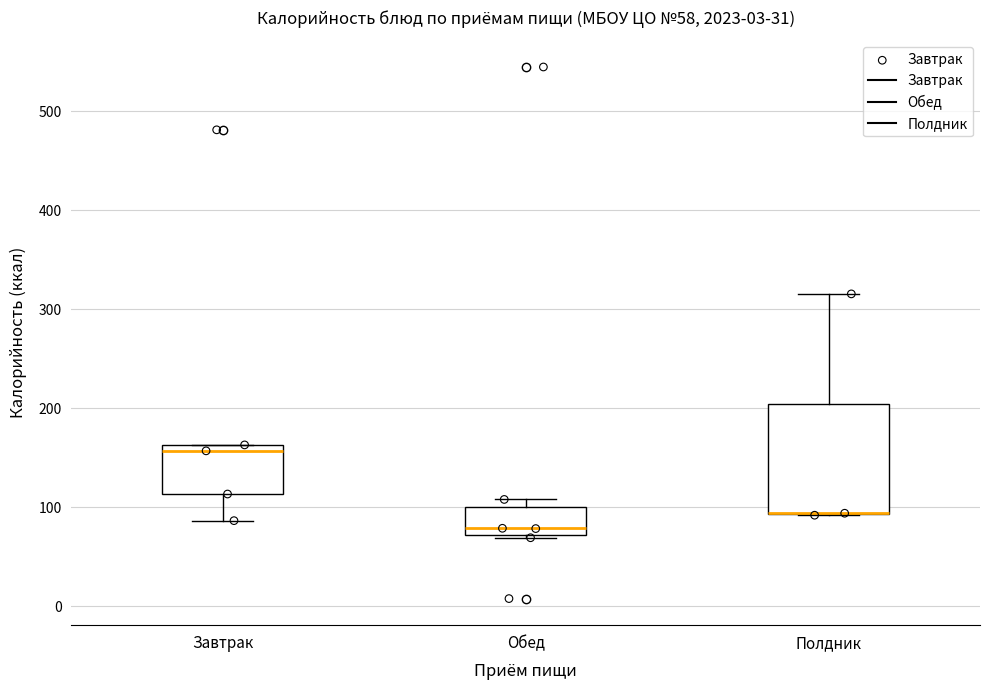

Which box is the tallest, from its lower edge to its upper edge?

Полдник